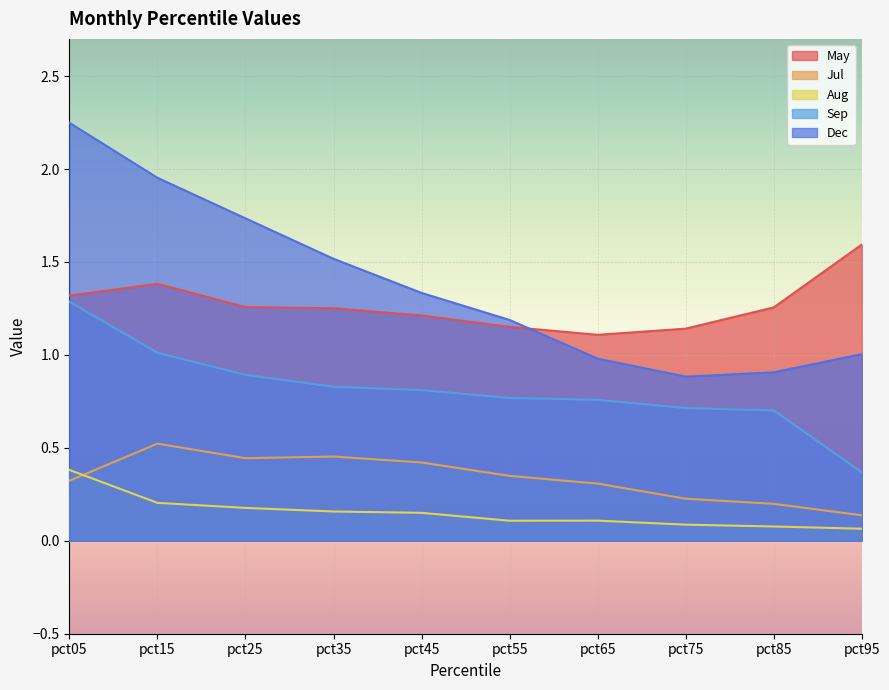

What are all the series names shown in the legend?

May, Jul, Aug, Sep, Dec